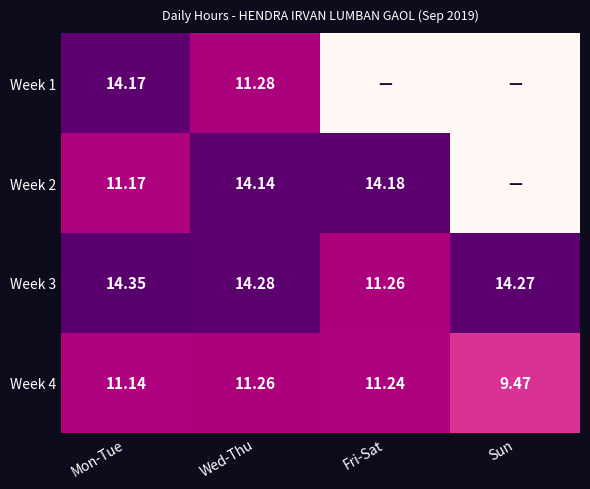

Is the value of Week 4 at Fri-Sat greater than the value of Week 2 at Mon-Tue?

Yes